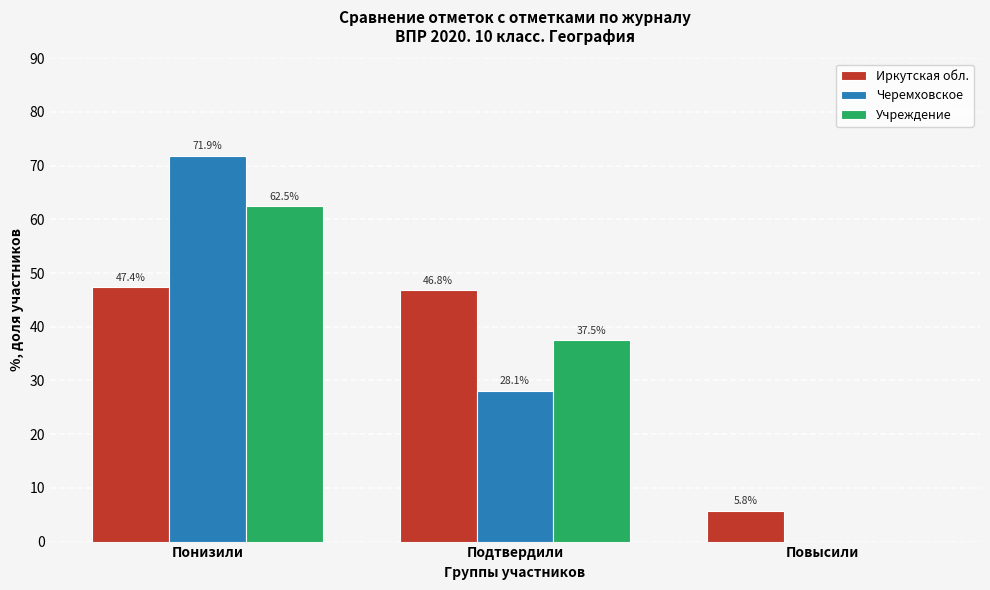

Reading left to right, extract all data points from this chart.

Иркутская обл.: Понизили=47.4	Подтвердили=46.8	Повысили=5.8
Черемховское: Понизили=71.9	Подтвердили=28.1	Повысили=0.0
Учреждение: Понизили=62.5	Подтвердили=37.5	Повысили=0.0